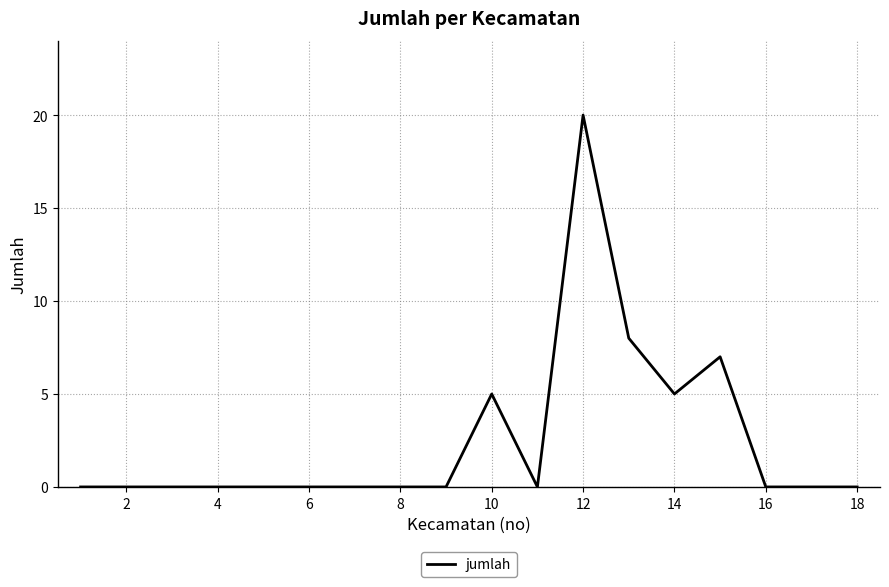

What is the maximum value shown in the chart?

20